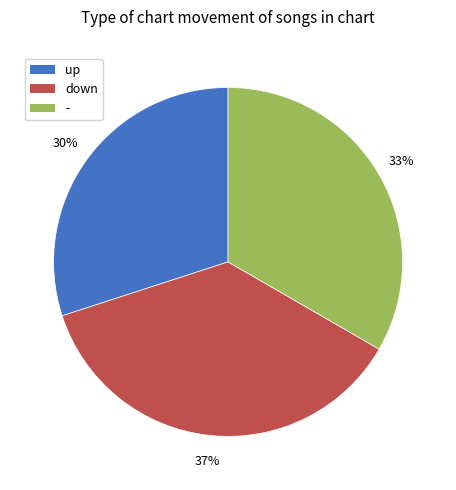

To the nearest percent, what is the difference between the - and up slice percentages?

3%